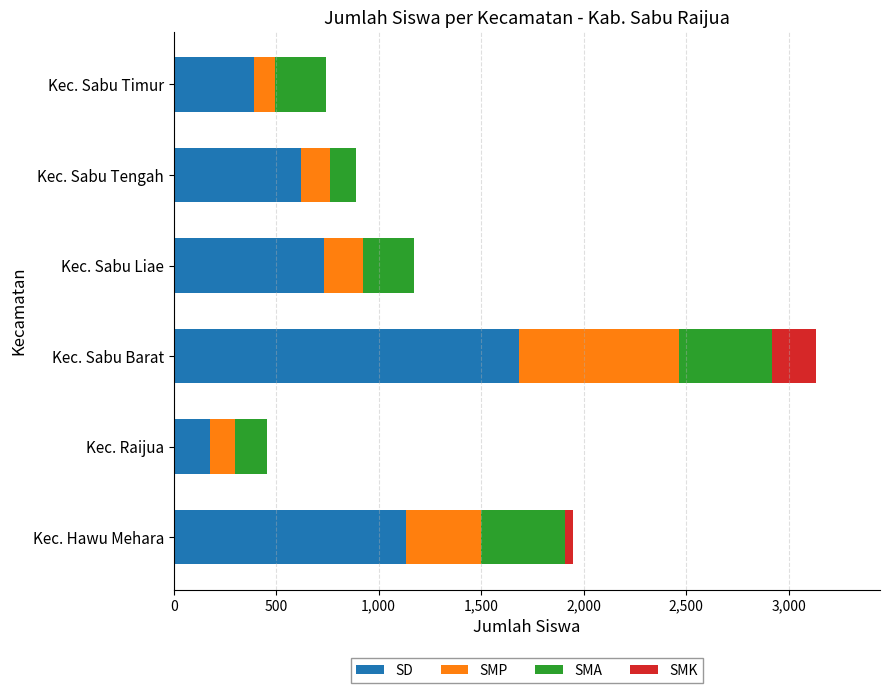

At which category is the sum across all series the highest?

Kec. Sabu Barat